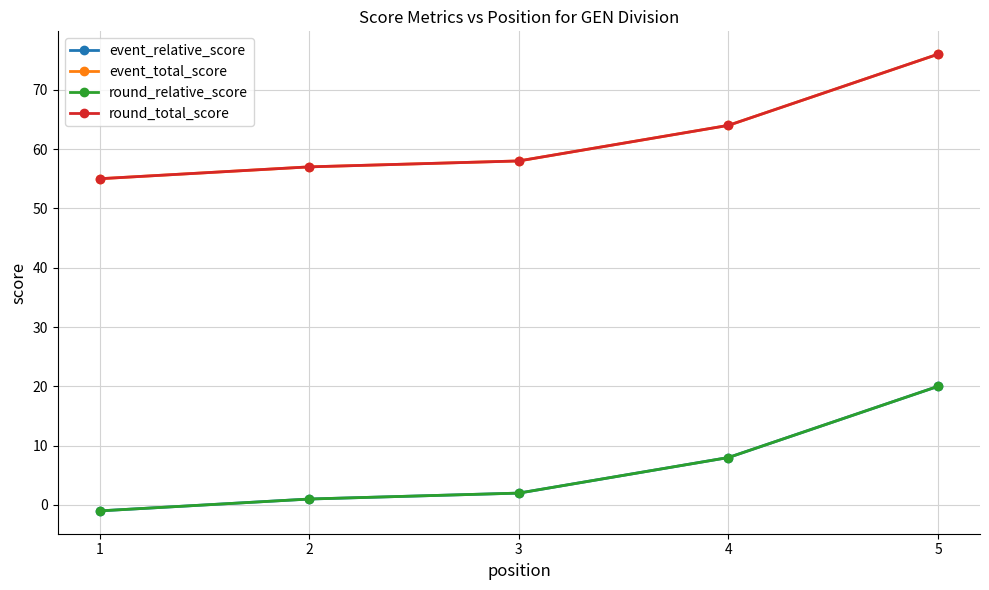

What is the spread (max minus min) of values at 5?

56